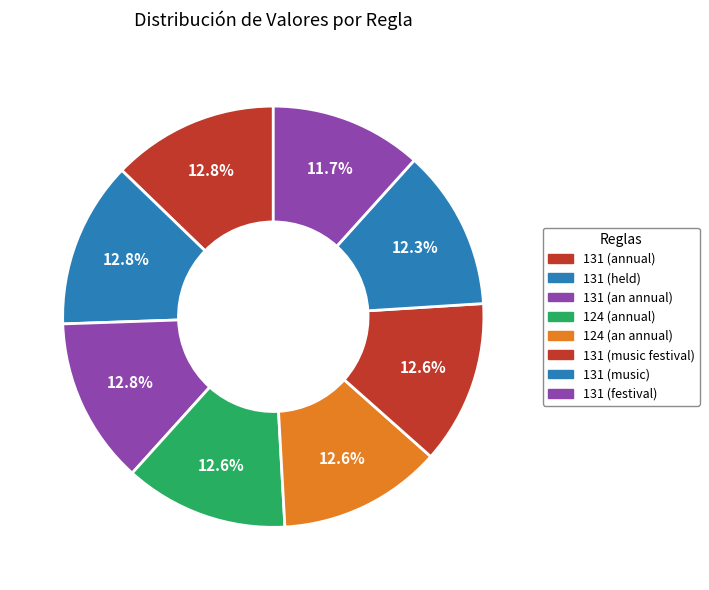

Is it true that 131 (music) is 12% of the pie?

True